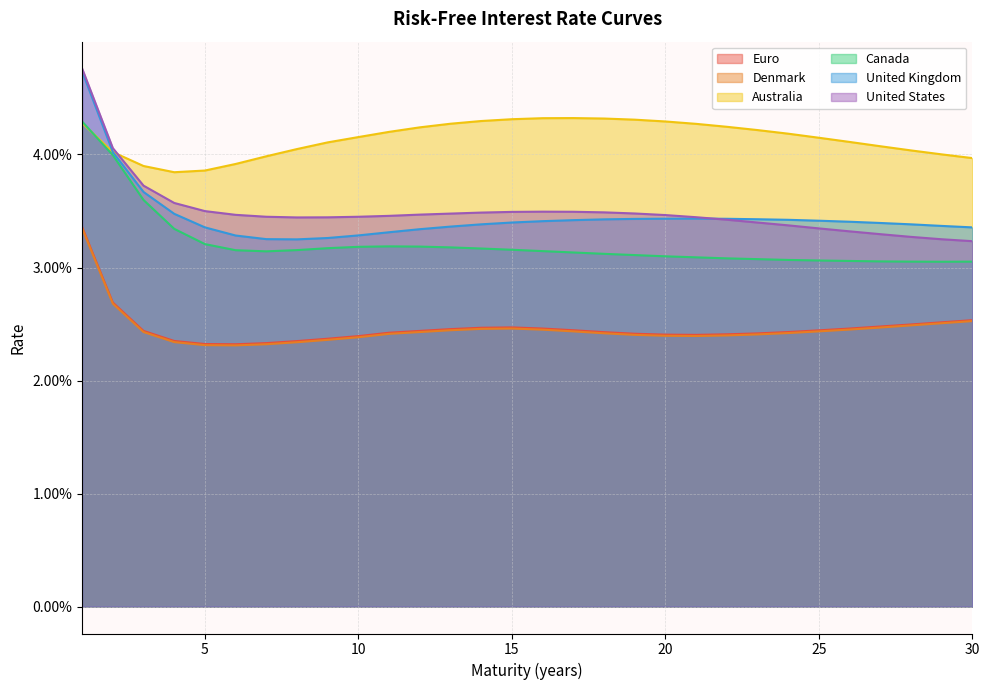

True or false: Canada has a value of 0.0 at 16.

False